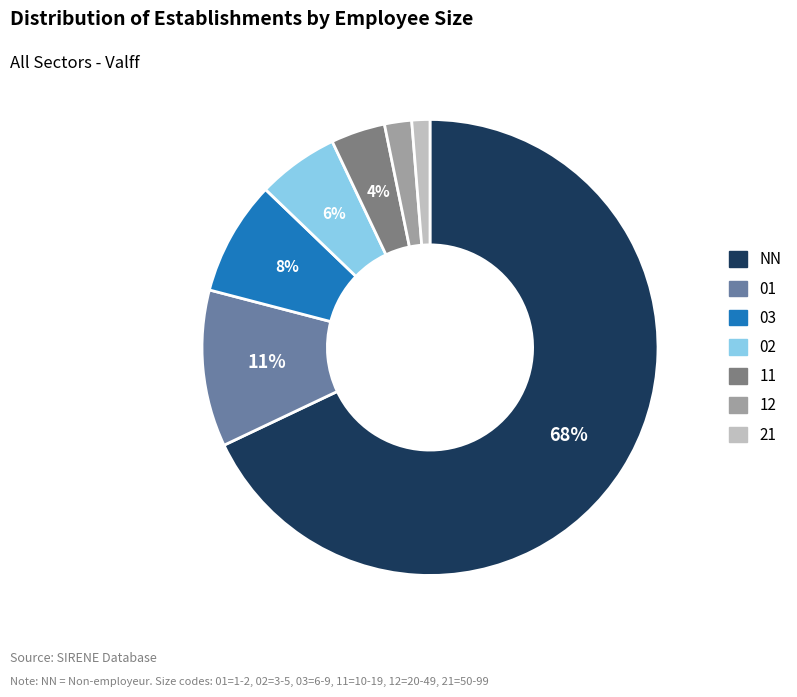

Which category has the smallest portion of the pie?

21